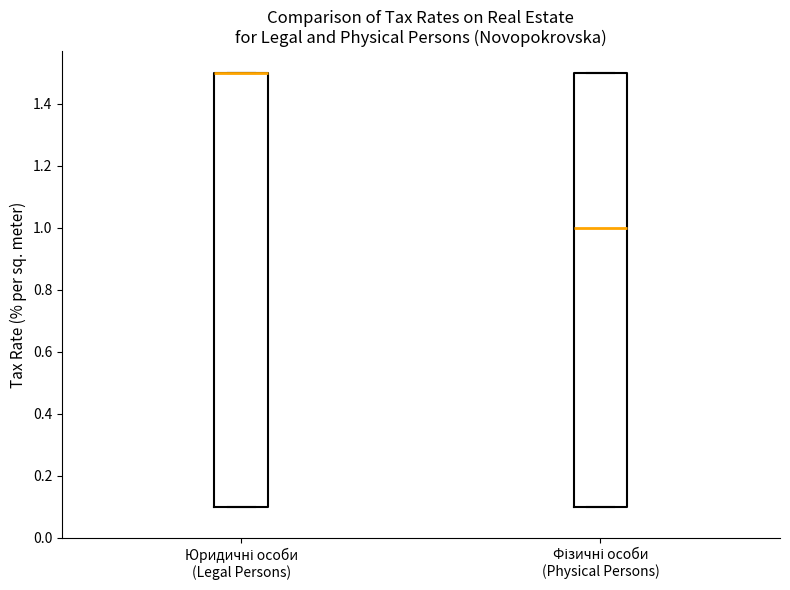

Reading left to right, read every box against the y-axis: the position of its median line, the range the box covers, and the ends of its whiskers. The values are not printed on the chart, so give them approximately, as read against the axis.

Юридичні особи (Legal Persons): median 1.5 (drawn on the box's upper edge), box 0.1 to 1.5, whiskers 0.1 to 1.5
Фізичні особи (Physical Persons): median 1.0, box 0.1 to 1.5, whiskers 0.1 to 1.5